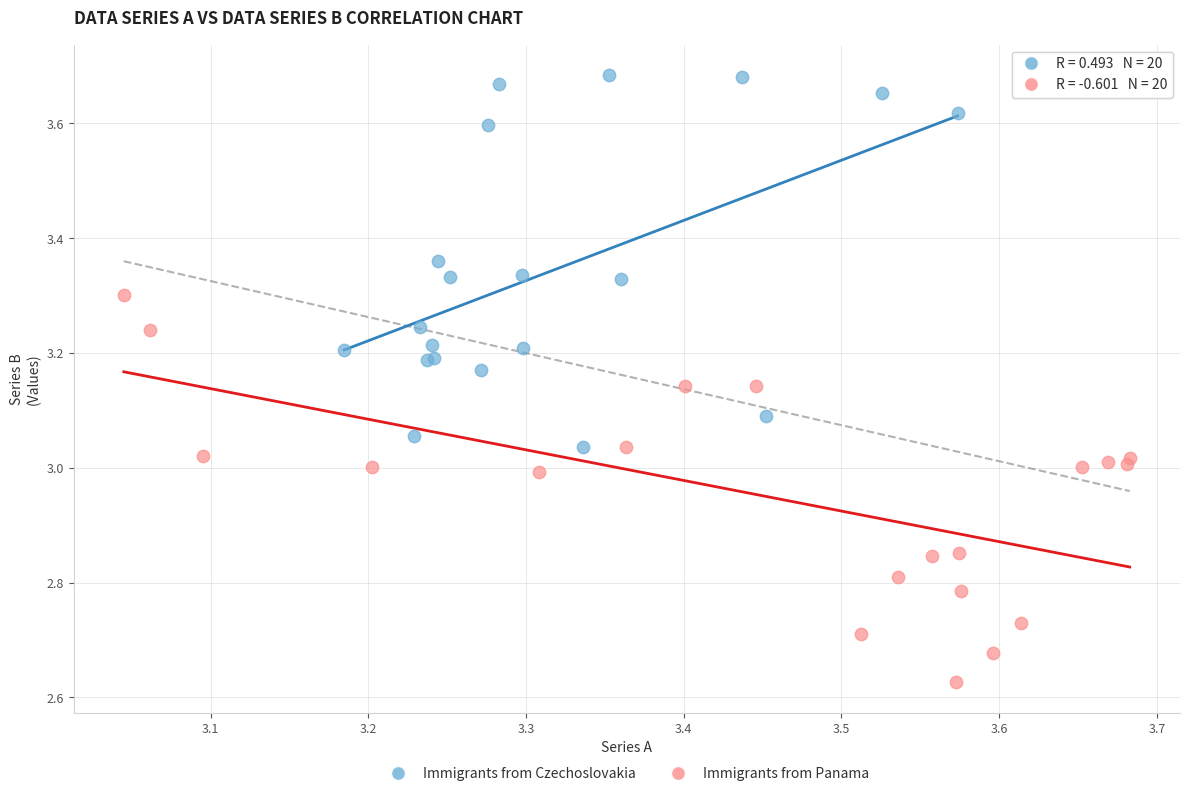

Which series reaches the minimum Y coordinate?

Immigrants from Panama